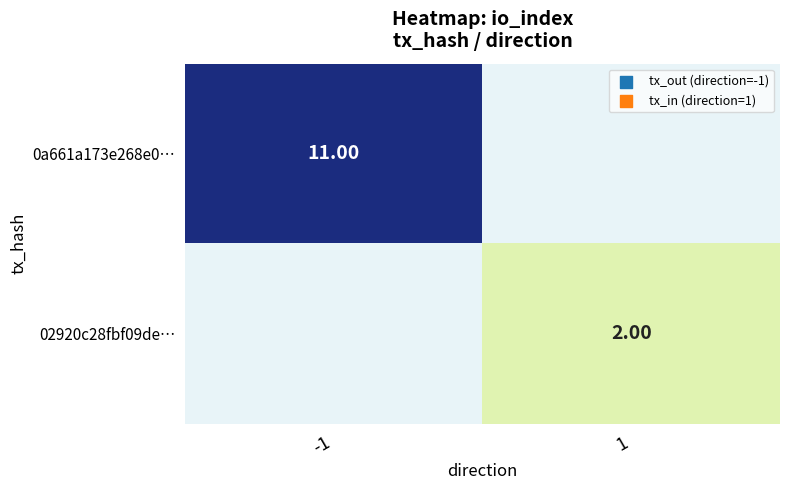

List the series in order of their overall mean, lowest first.

0a661a173e268e0…, 02920c28fbf09de…